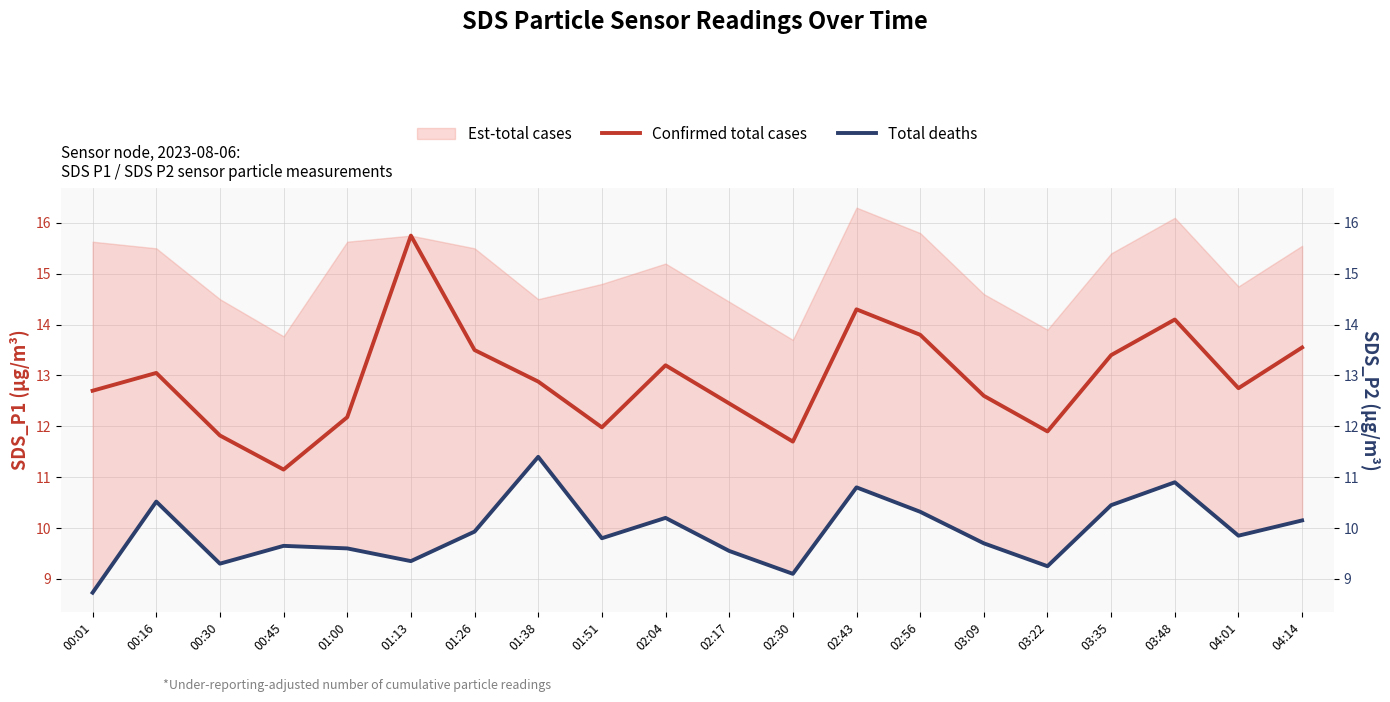

How many interior local valleys does the Confirmed total cases series have?

5